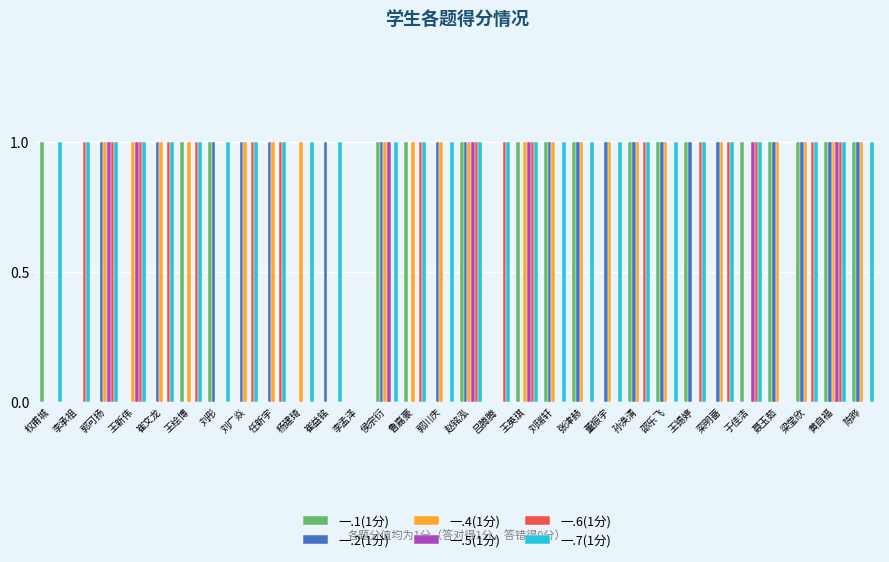

What is the sum of all 一.7(1分) values?

28